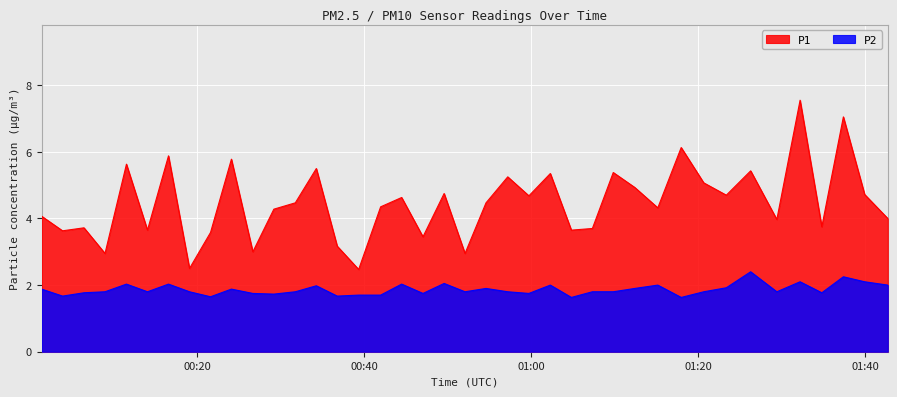

Reading left to right, list all the values displayed in this chart.

P1: 4.1	3.6	3.7	3.0	5.6	3.6	5.9	2.5	3.6	5.8	3.0	4.3	4.5	5.5	3.2	2.5	4.3	4.6	3.5	4.8	3.0	4.5	5.2	4.7	5.3	3.6	3.7	5.4	4.9	4.3	6.1	5.1	4.7	5.4	4.0	7.5	3.8	7.0	4.7	4.0
P2: 1.9	1.7	1.8	1.8	2.0	1.8	2.0	1.8	1.6	1.9	1.8	1.7	1.8	2.0	1.7	1.7	1.7	2.0	1.8	2.0	1.8	1.9	1.8	1.8	2.0	1.6	1.8	1.8	1.9	2.0	1.6	1.8	1.9	2.4	1.8	2.1	1.8	2.2	2.1	2.0